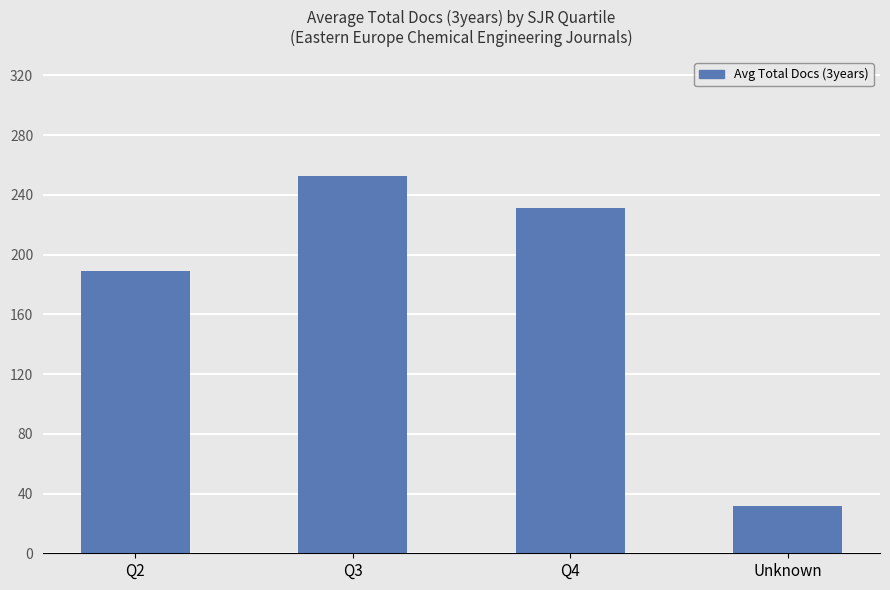

What is the difference between the maximum and second lowest values?

63.2